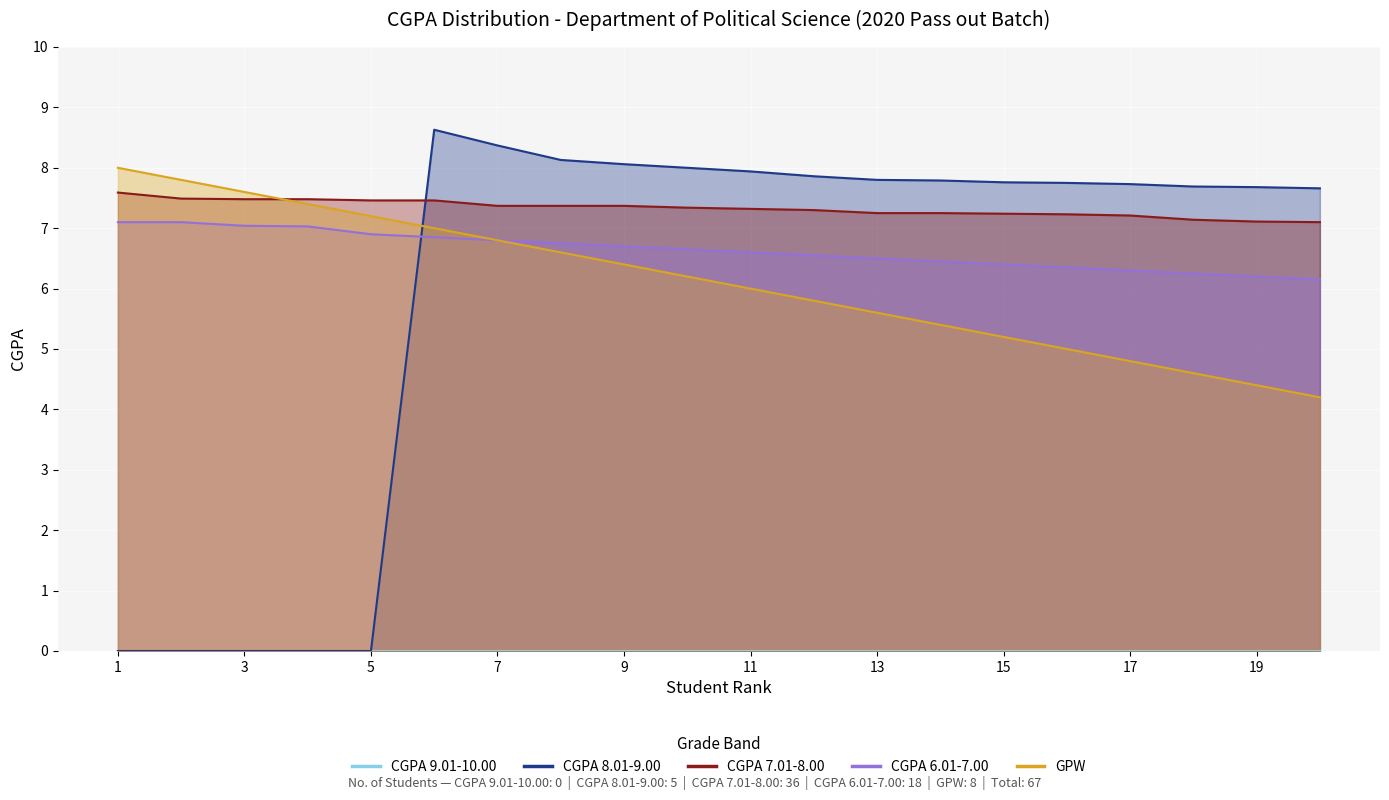

Between 3 and 15, which is larger?

15